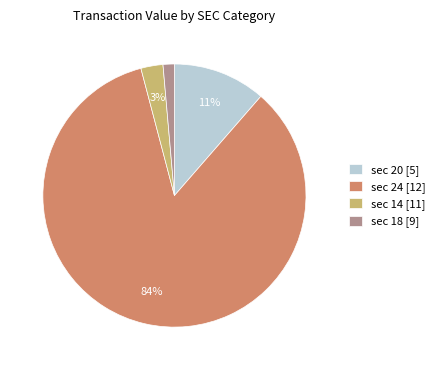

To the nearest percent, what portion does sec 18 [9] represent?

1%